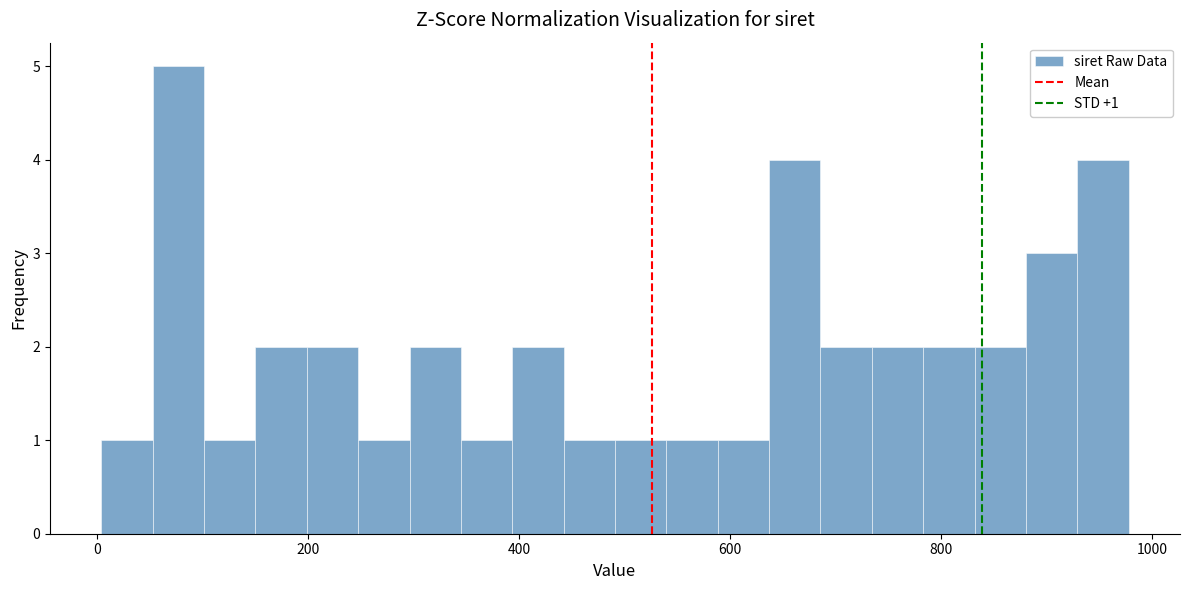

Read against the x-axis, roughly where is the centre of the tallest bar?

80